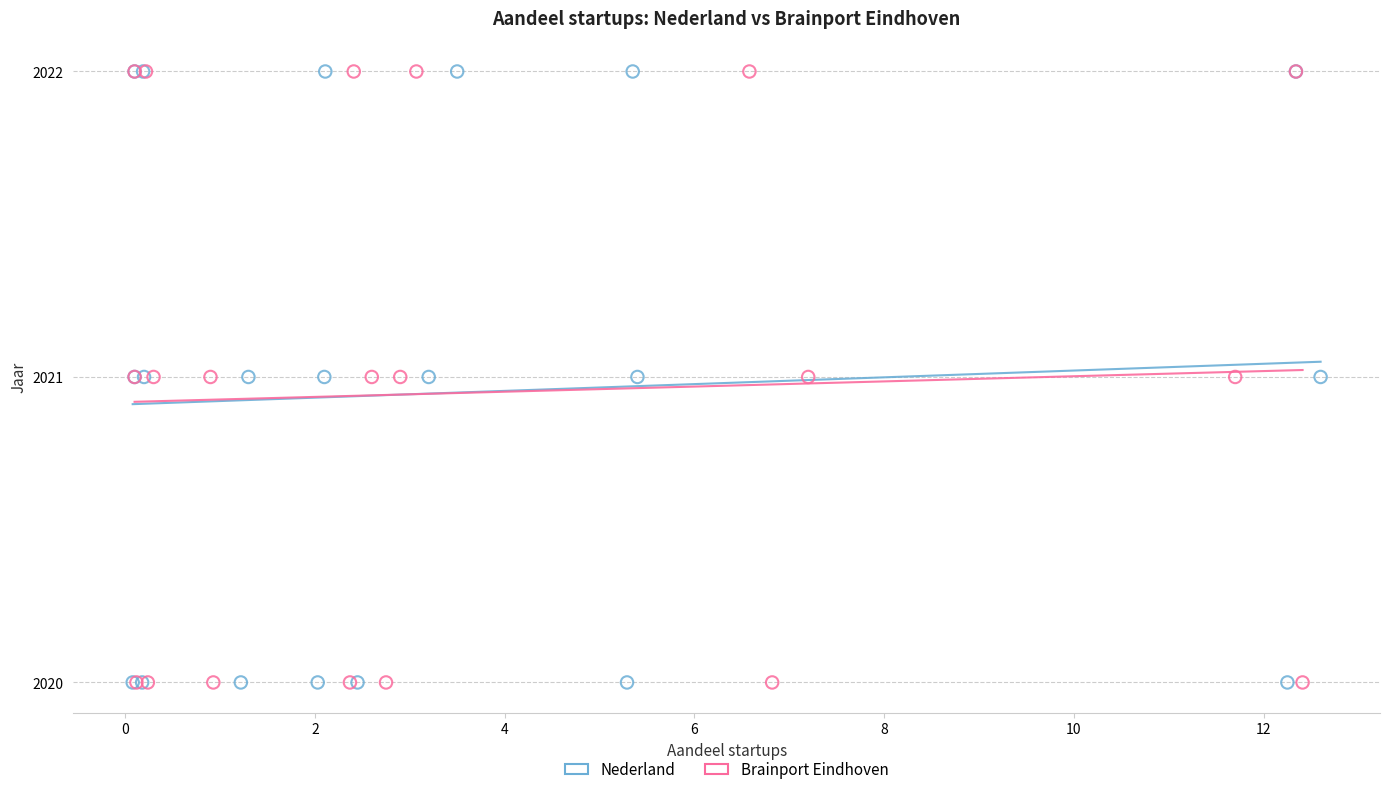

What are all the series names shown in the legend?

Nederland, Brainport Eindhoven